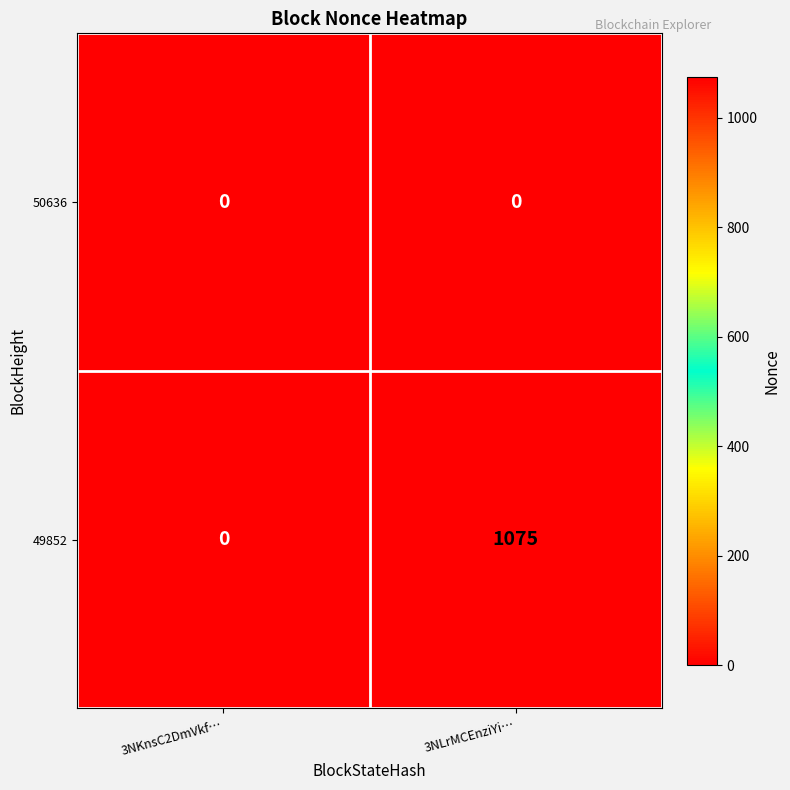

How many data points does each series have?

2